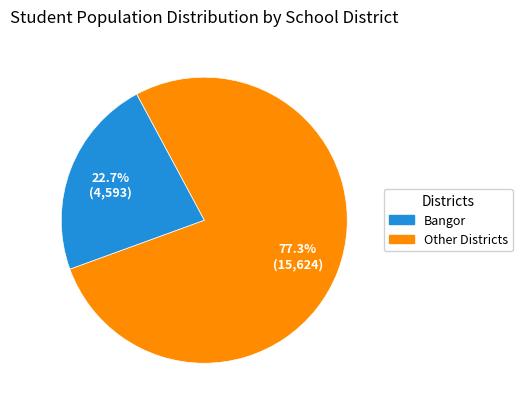

Does any single category account for the majority?

Yes